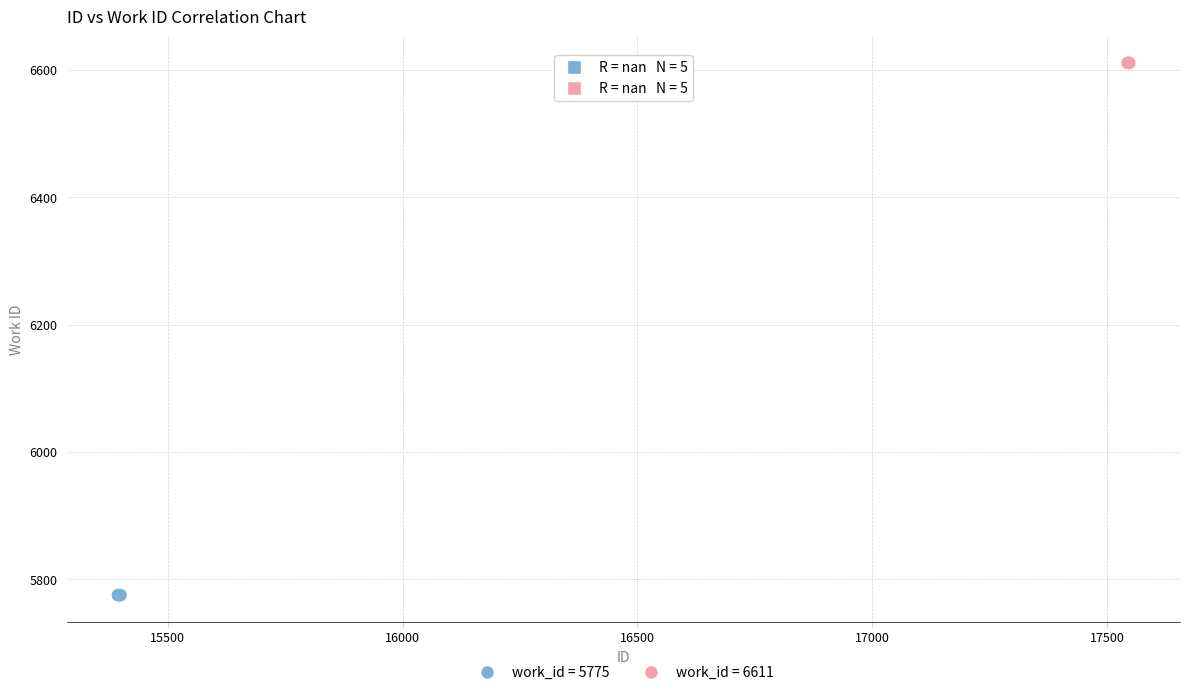

Which series contains the highest Y value?

work_id = 6611